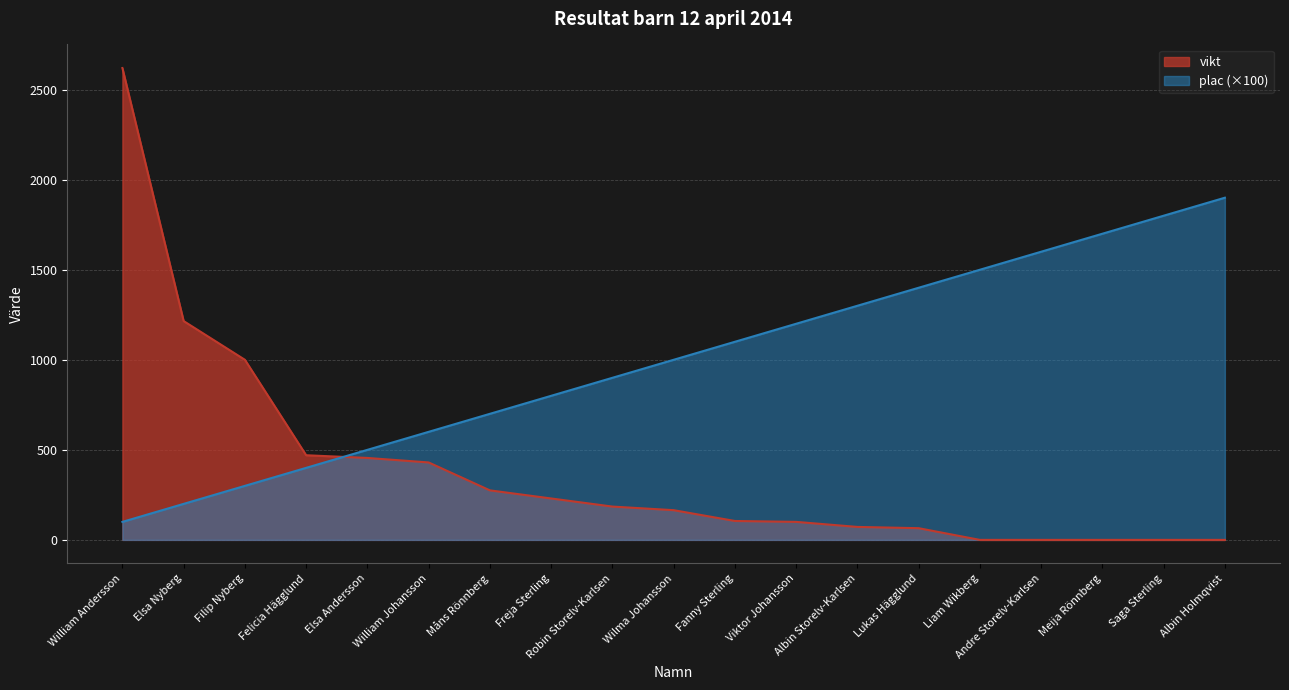

What is the maximum value shown in the chart?

2620